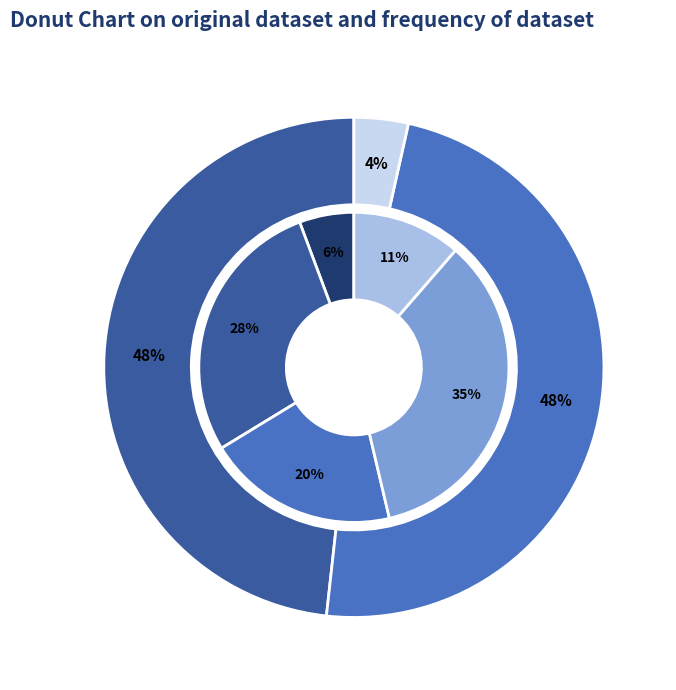

To the nearest percent, what portion does 16 represent?

4%